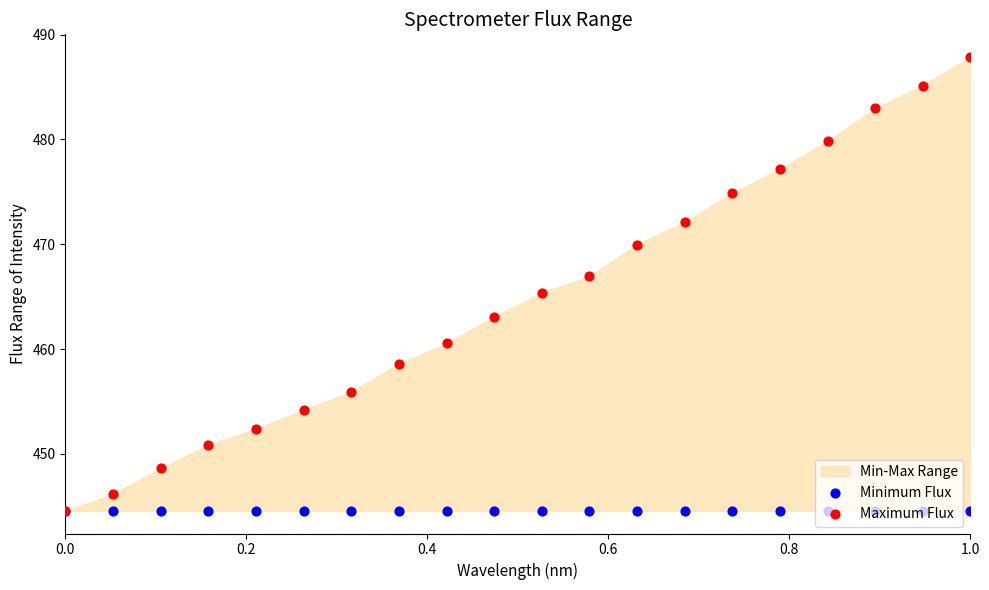

Is the value of Minimum Flux at 1.0 greater than the value of Maximum Flux at 0.6?

No